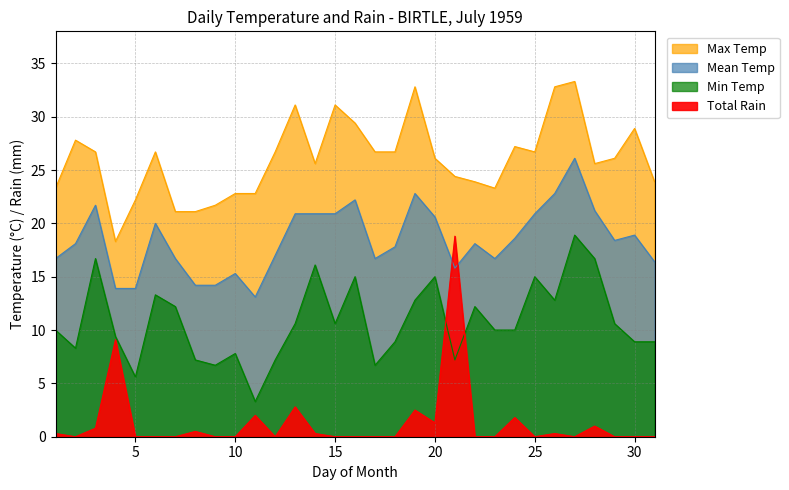

How many series are shown in this chart?

4